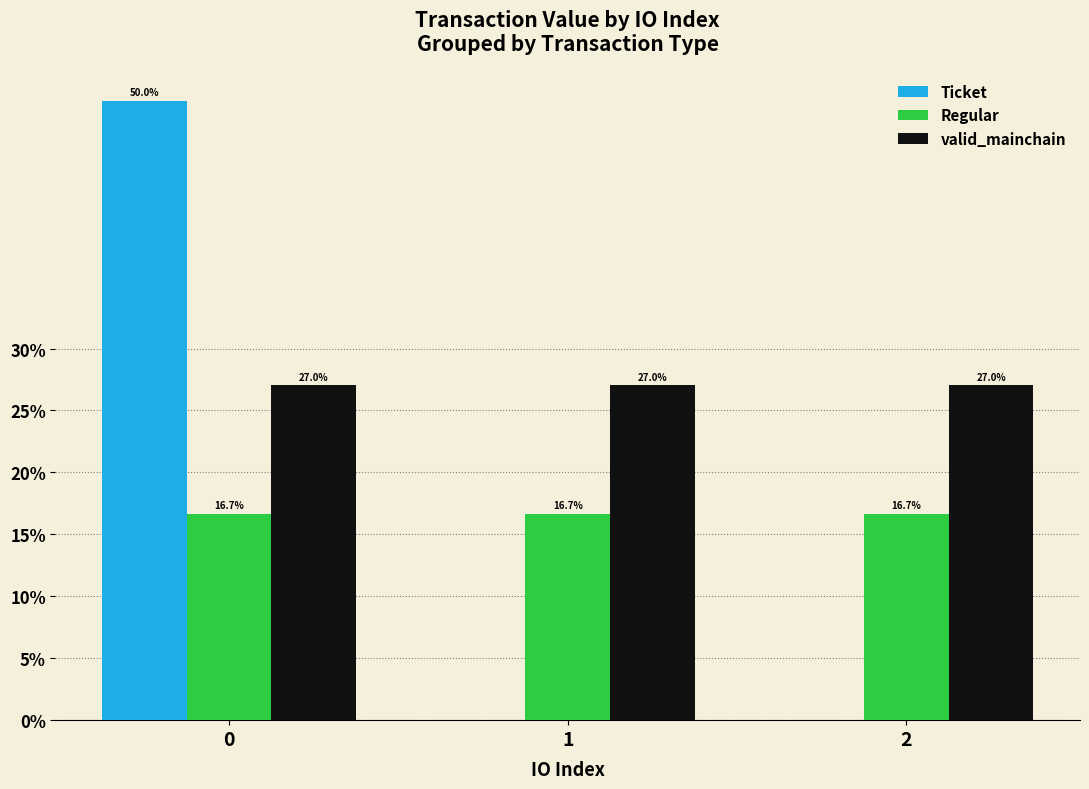

Is it true that valid_mainchain equals 27.0 at 2?

True